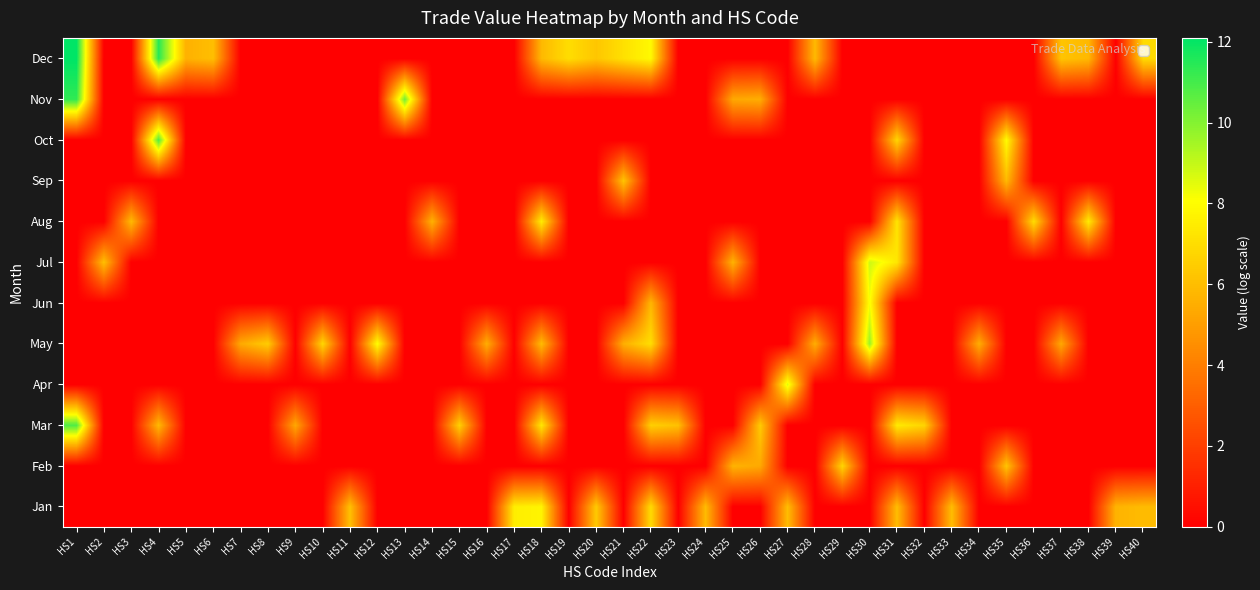

How many data points does each series have?

40